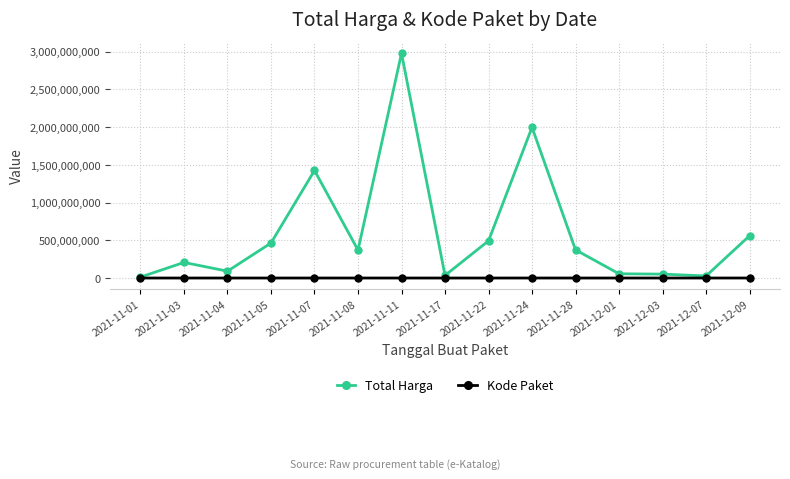

Which series has the largest total across all categories?

Total Harga